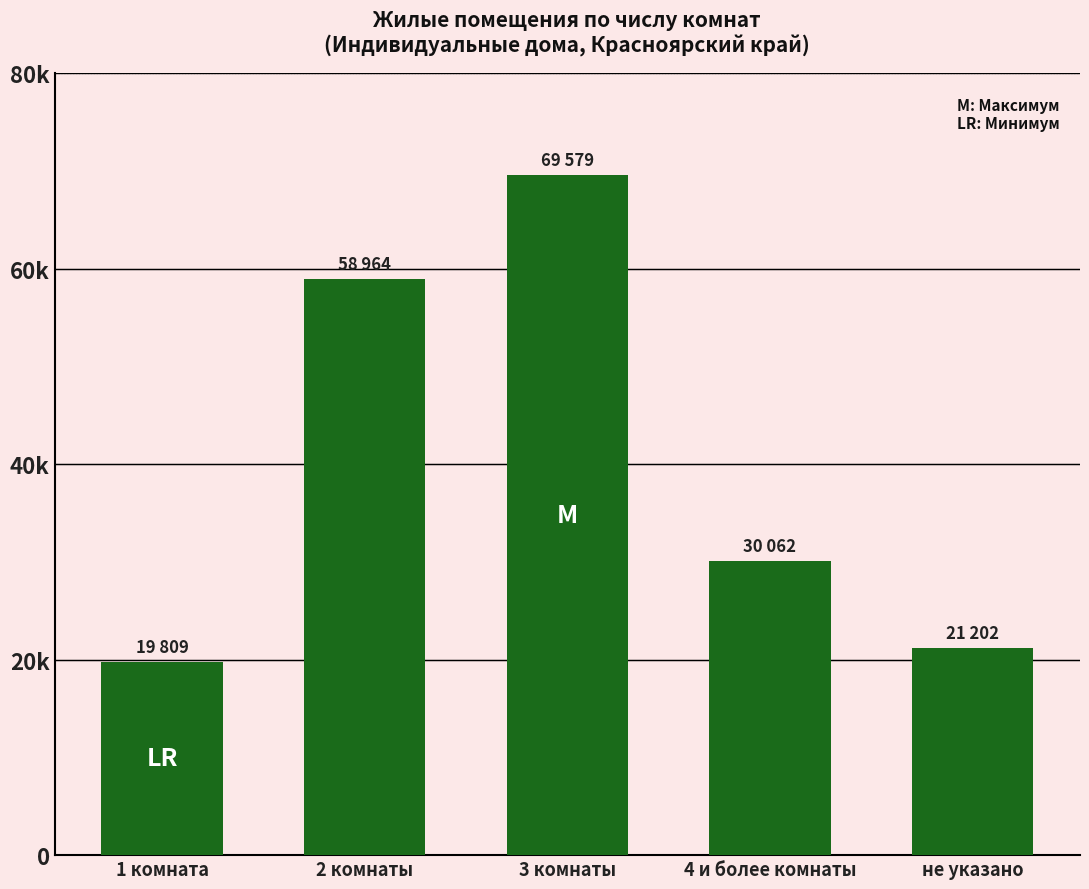

Reading right to left, transcribe all the data shown in this chart.

21202	30062	69579	58964	19809